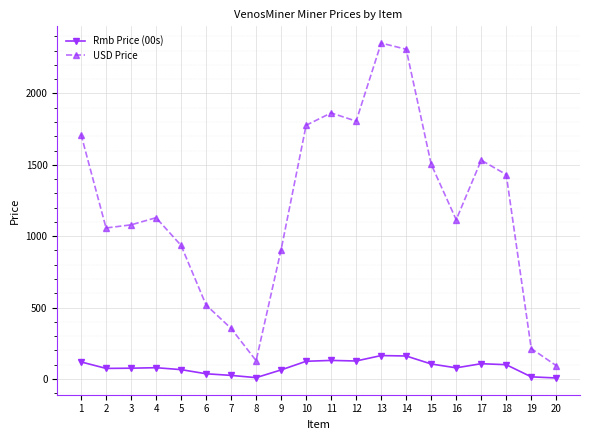

True or false: Rmb Price (00s) and USD Price cross at least once.

False